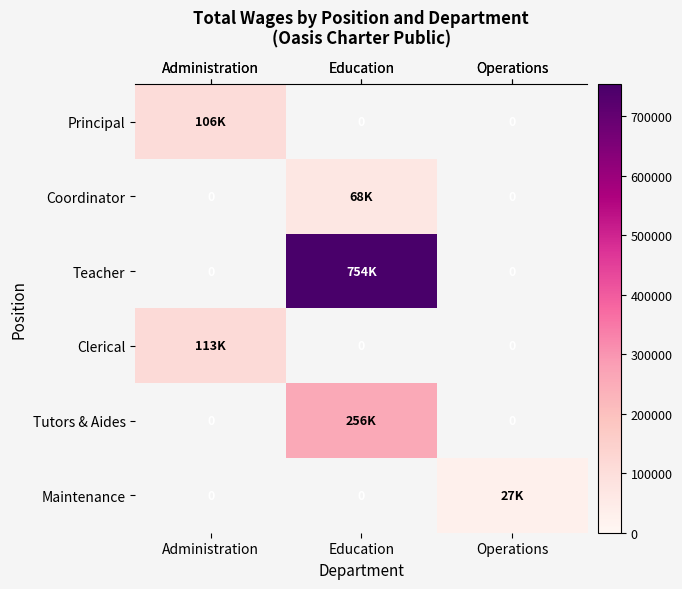

Which category has the highest value across all series?

Education